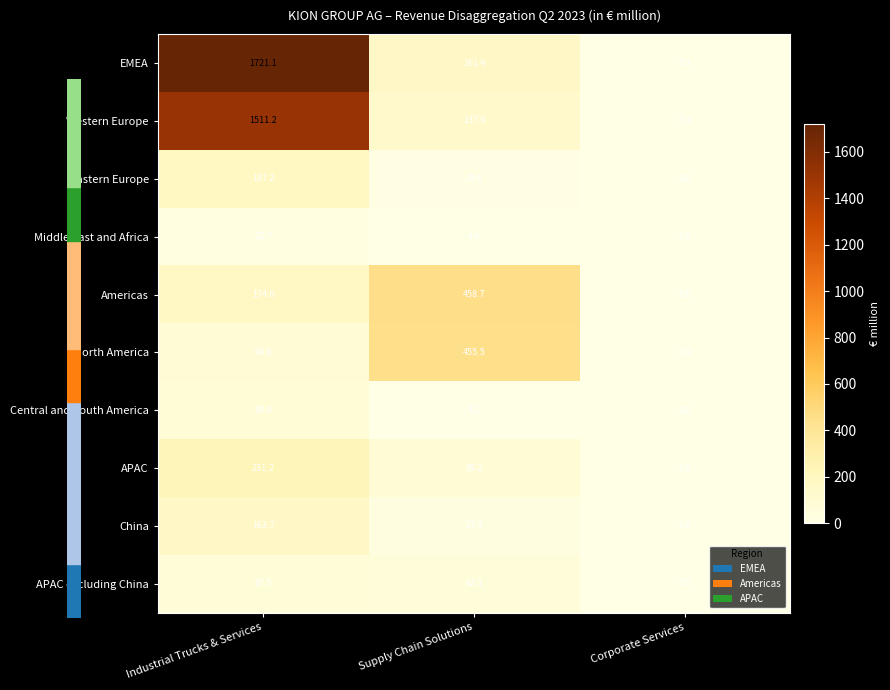

Is it true that EMEA equals 161.9 at Supply Chain Solutions?

True